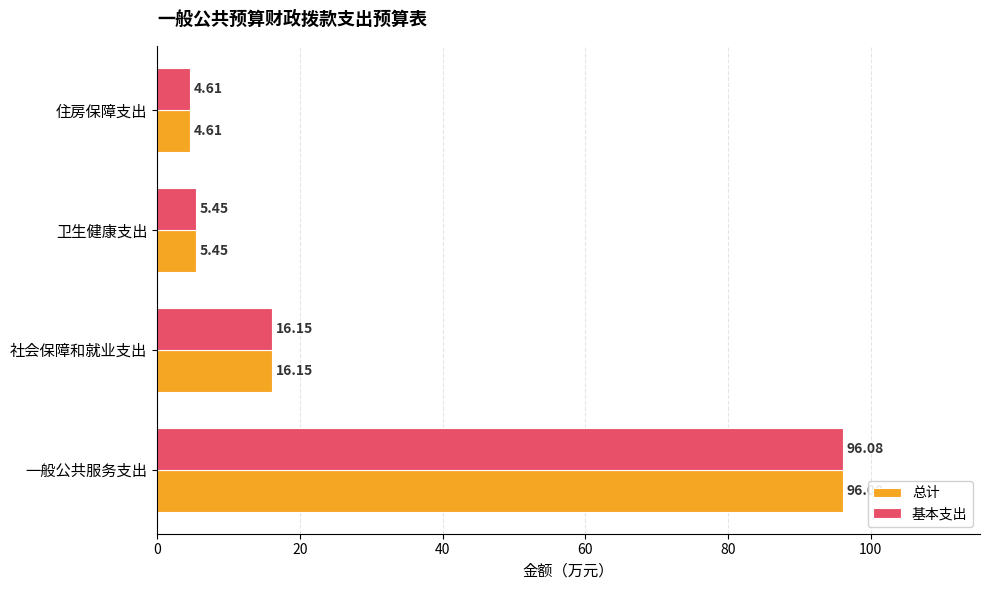

At which label is 总计 closest to 50?

社会保障和就业支出